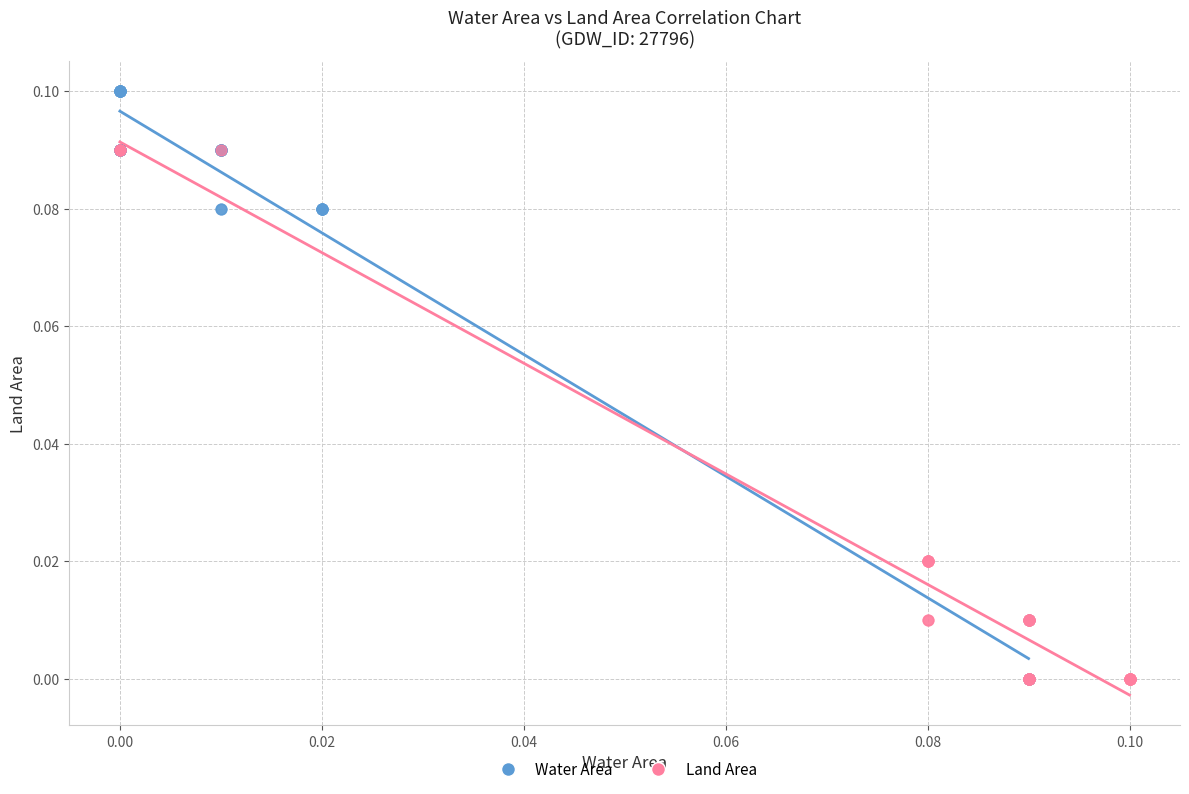

Which series has the widest spread of Y values?

Water Area